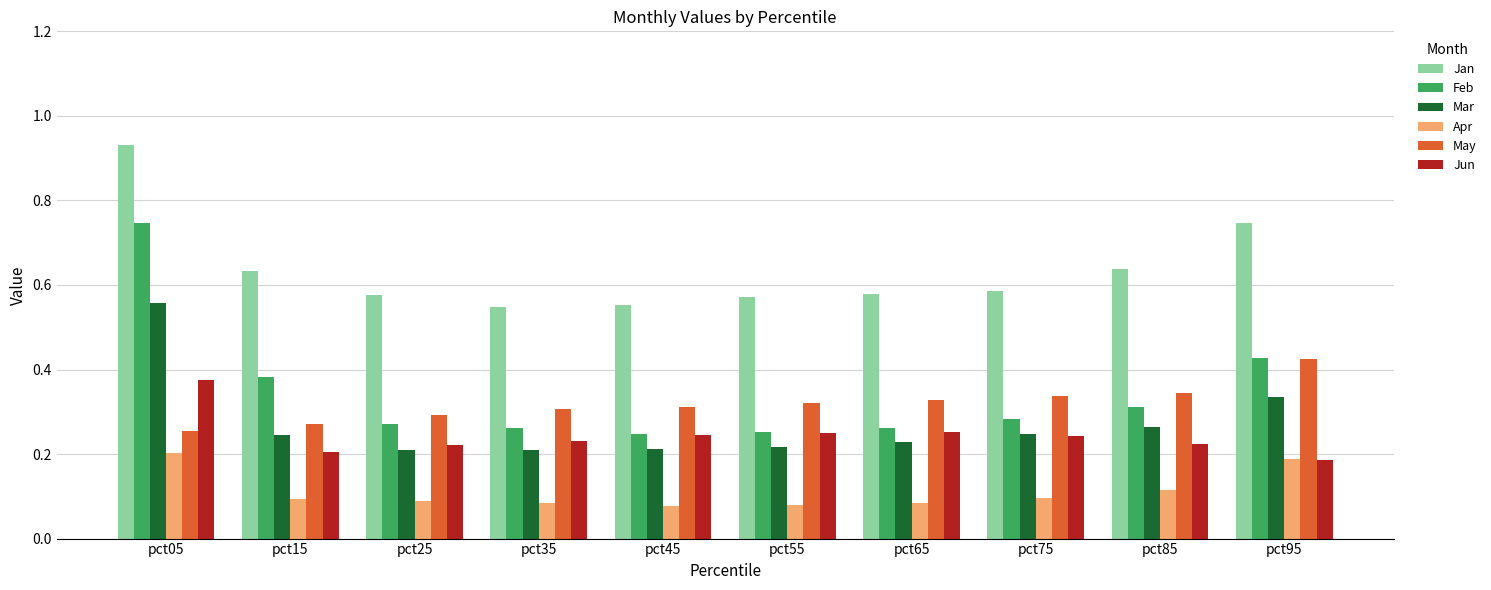

At which category is the sum across all series the highest?

pct05